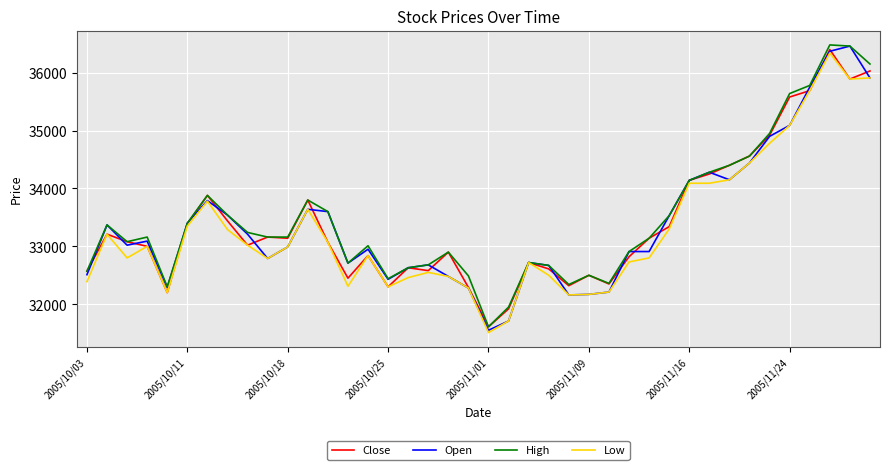

What is the minimum value for Low?

31510